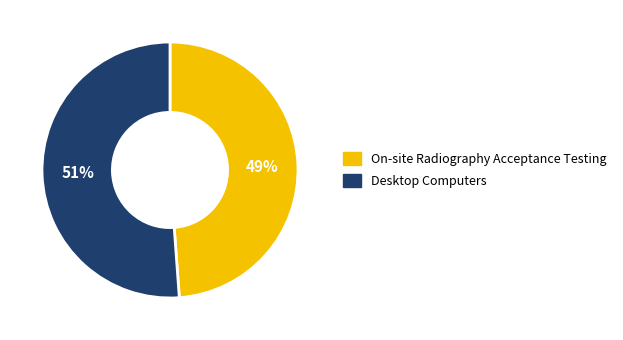

Count the number of slices in the pie.

2